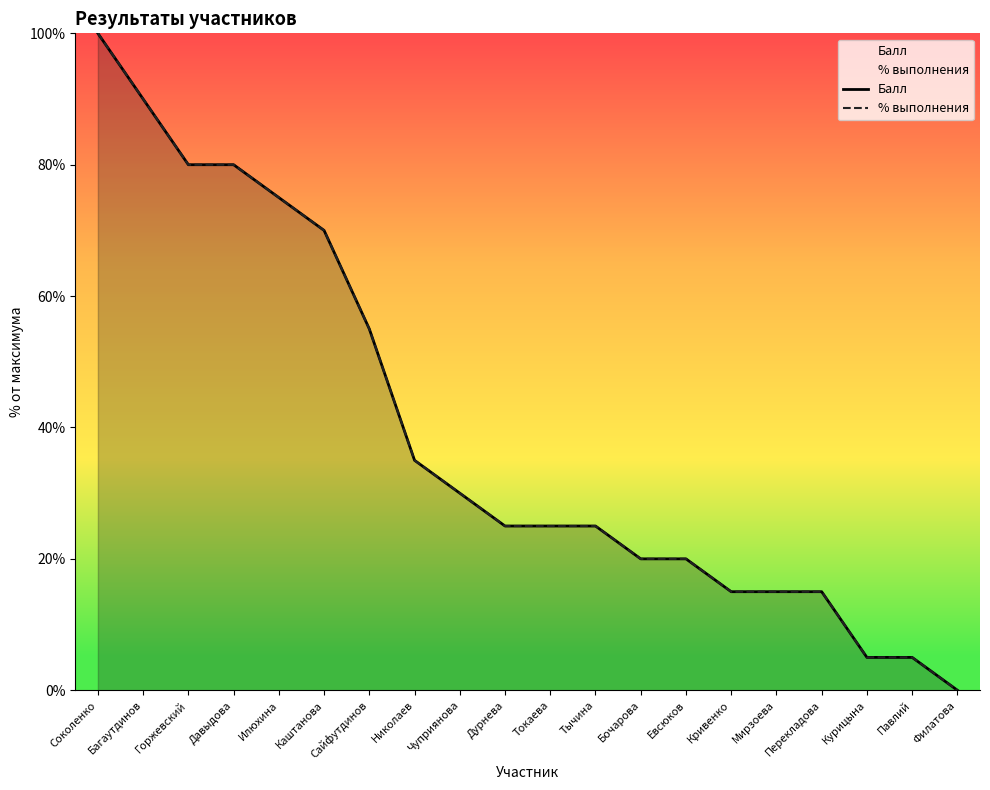

The % выполнения series shows 0.4 at Николаев. True or false?

True